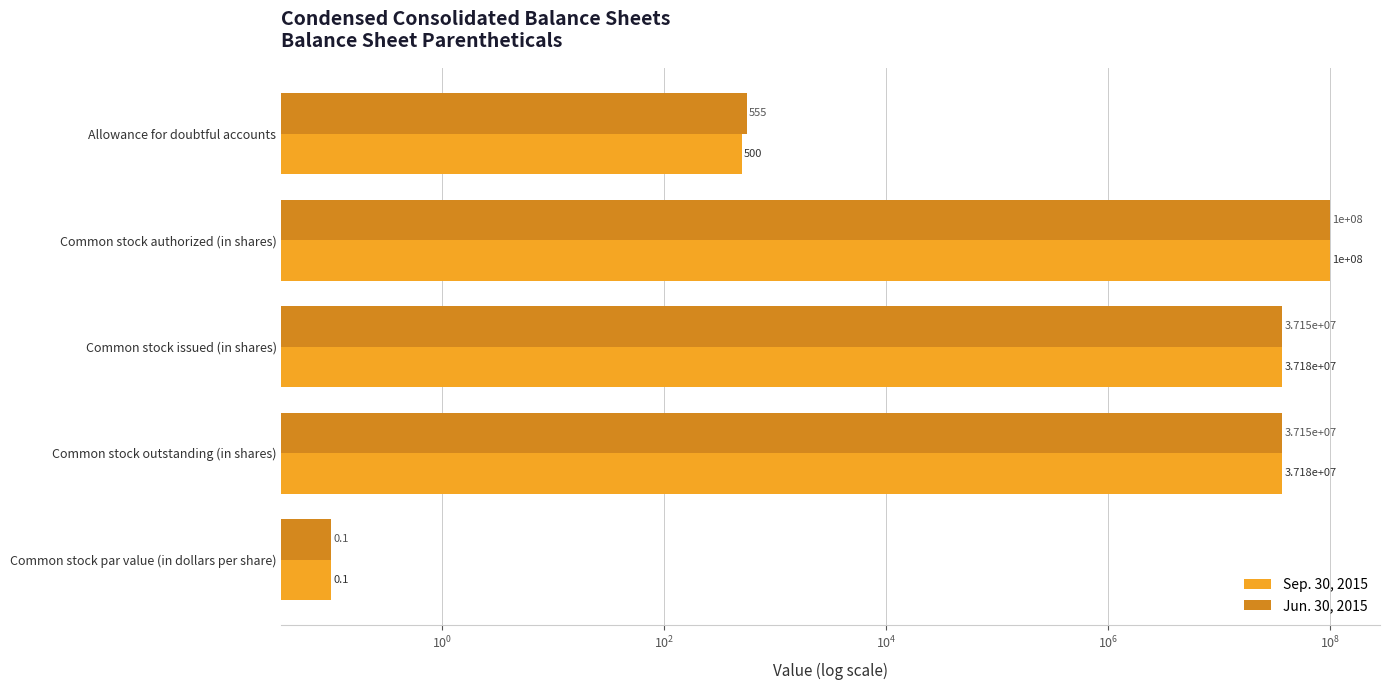

The Jun. 30, 2015 series shows 58800213.1 at Common stock outstanding (in shares). True or false?

False